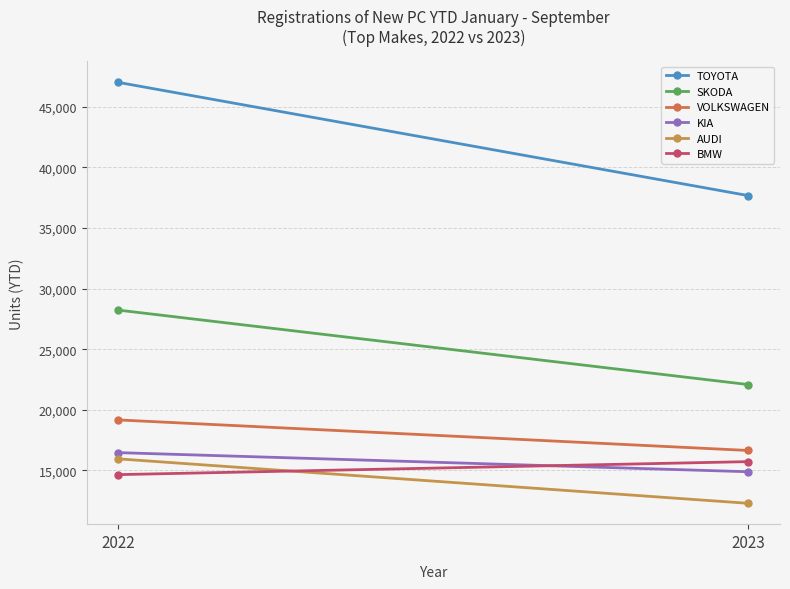

Reading left to right, what are all the values shown in this chart?

TOYOTA: 47020	37674
SKODA: 28231	22085
VOLKSWAGEN: 19170	16648
KIA: 16472	14894
AUDI: 15958	12288
BMW: 14657	15730